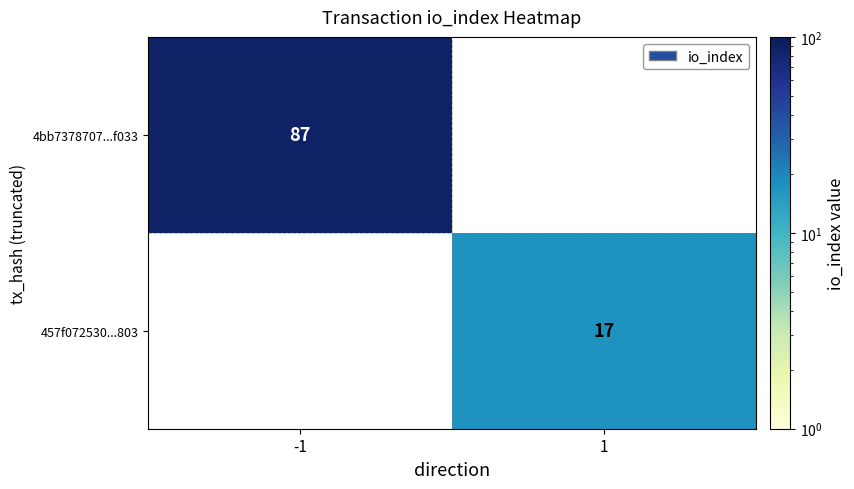

The value of 457f072530...803 at 1 is 17. True or false?

True